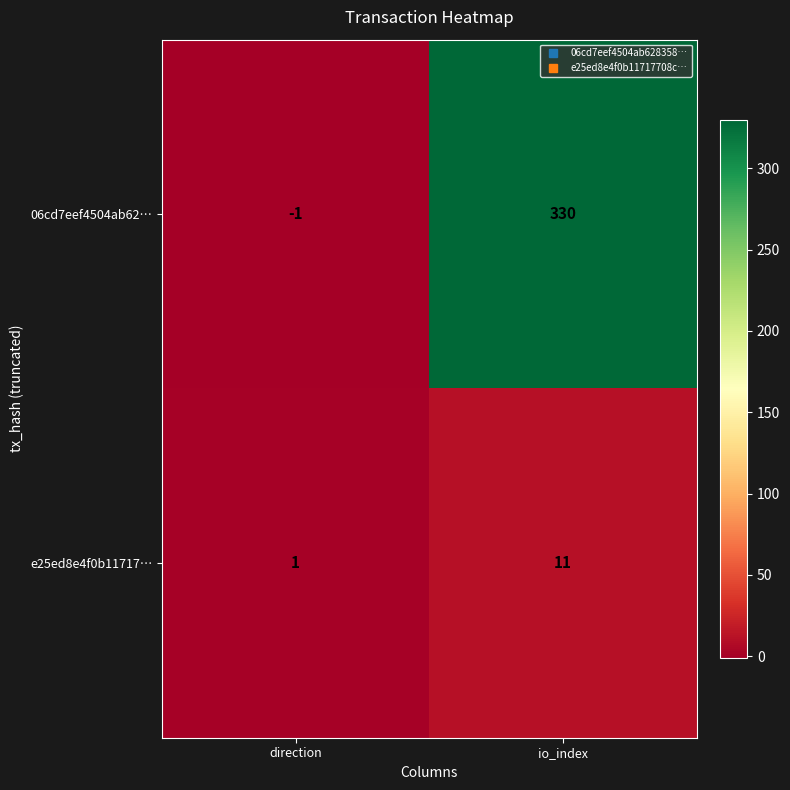

List the series in order of their peak value, highest first.

06cd7eef4504ab62…, e25ed8e4f0b11717…